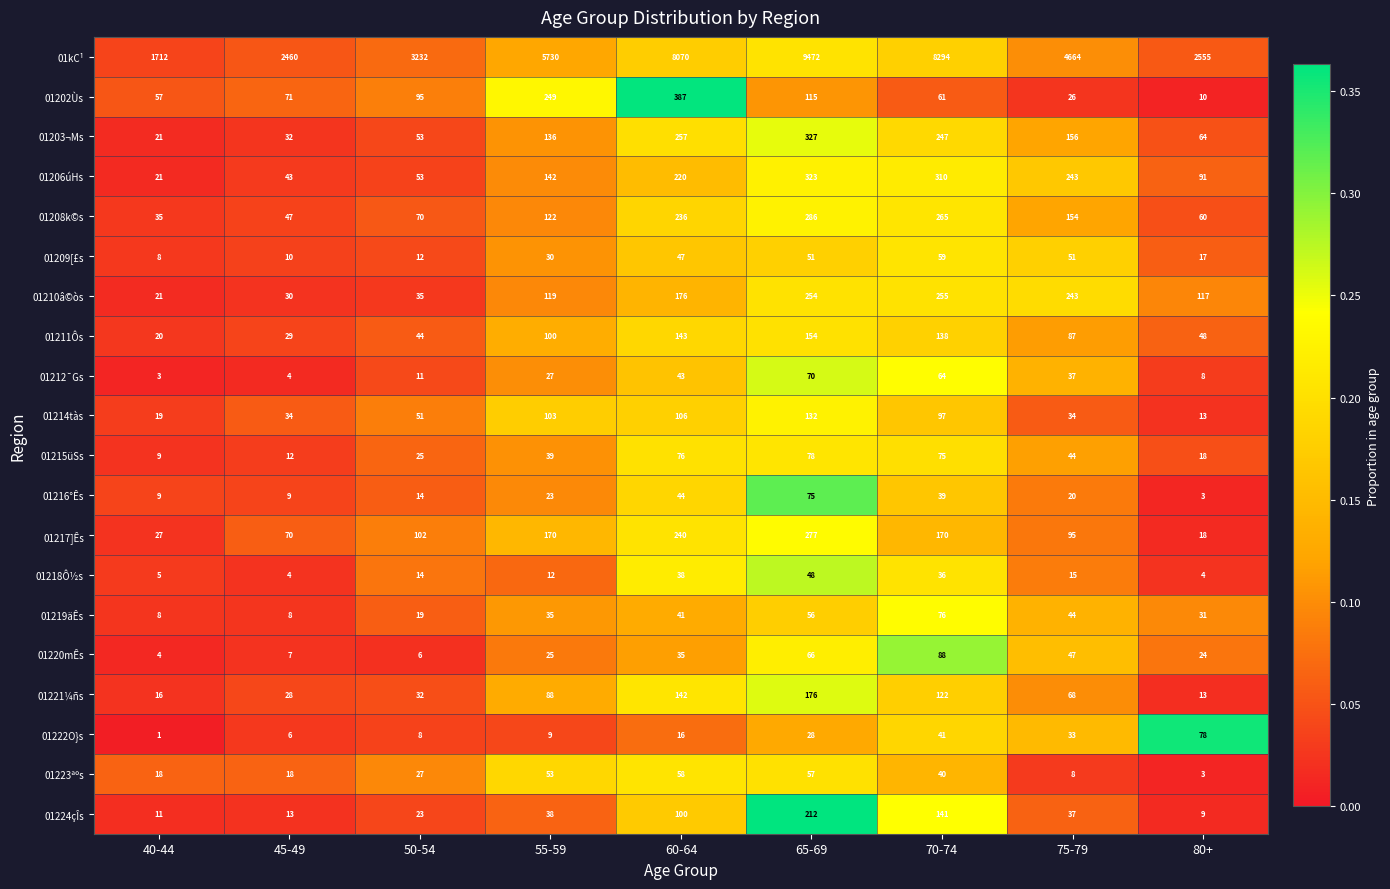

What is the difference between the second highest and second lowest values in the 01212¯Gs series?

60